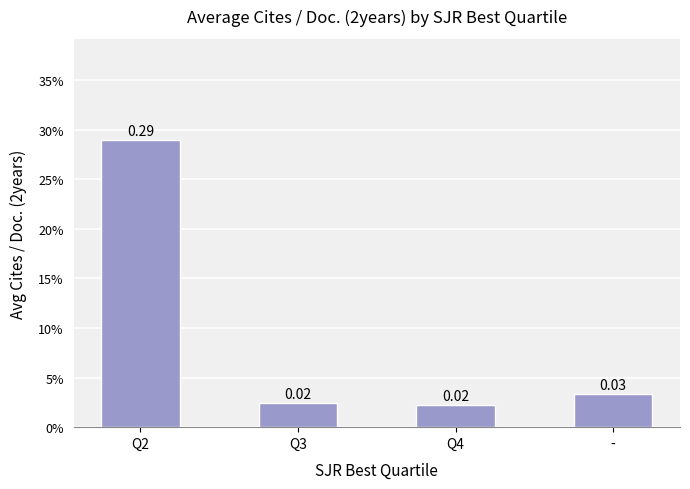

Does the chart contain any negative values?

No